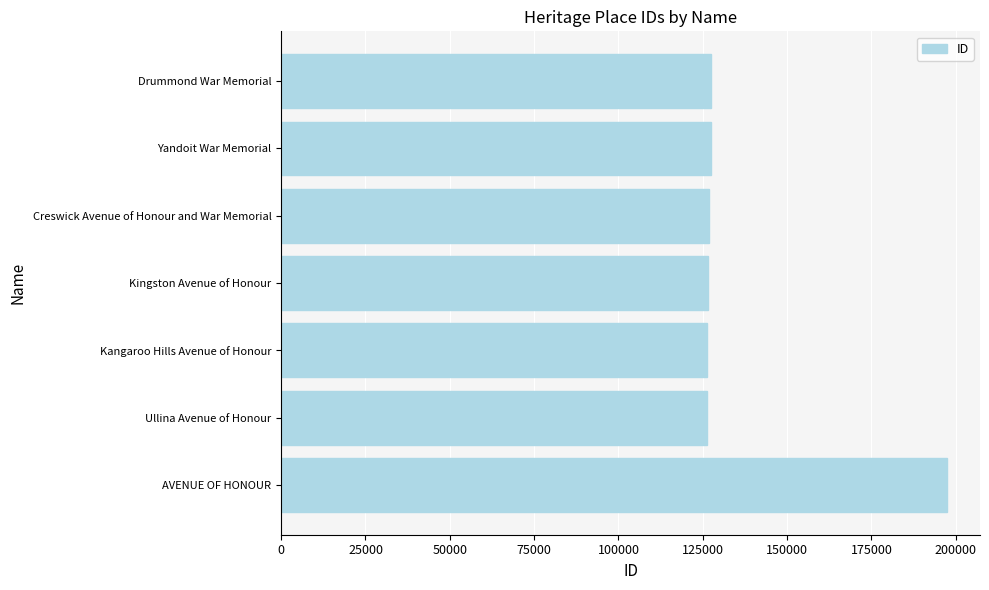

Read the value at Yandoit War Memorial.

127499